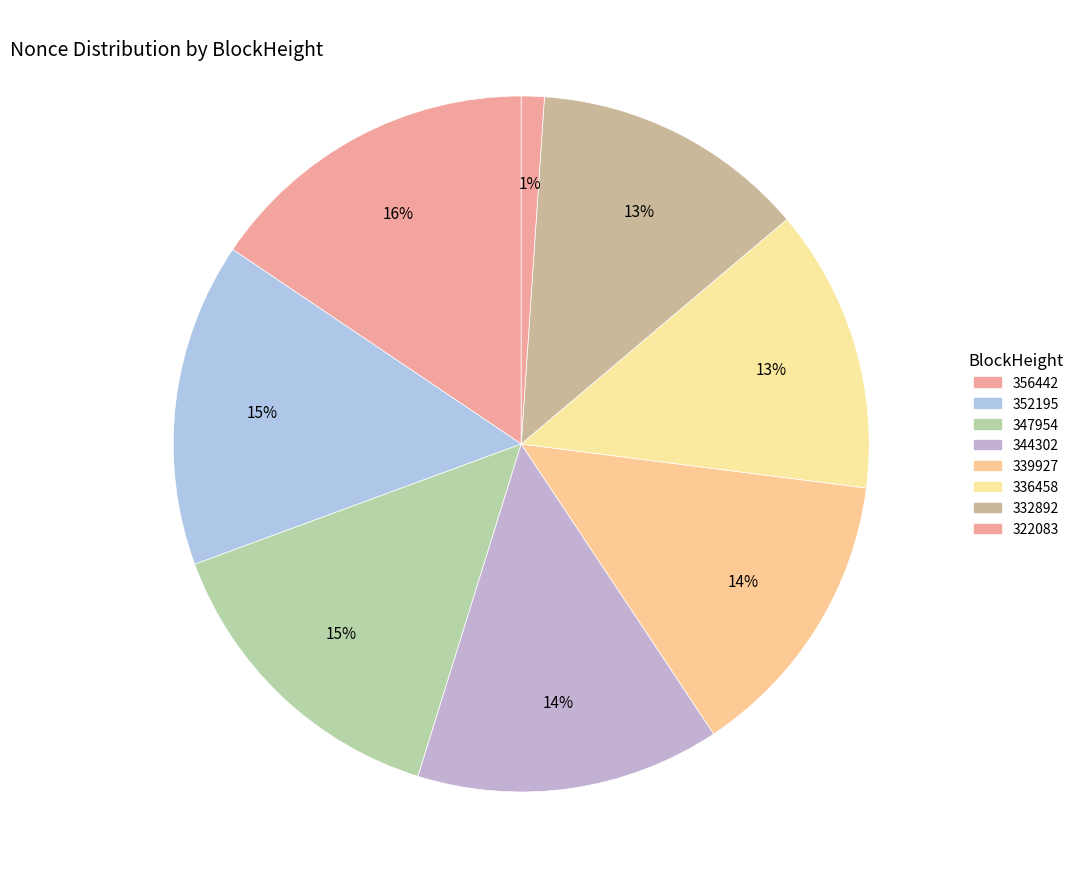

Count the number of slices in the pie.

8